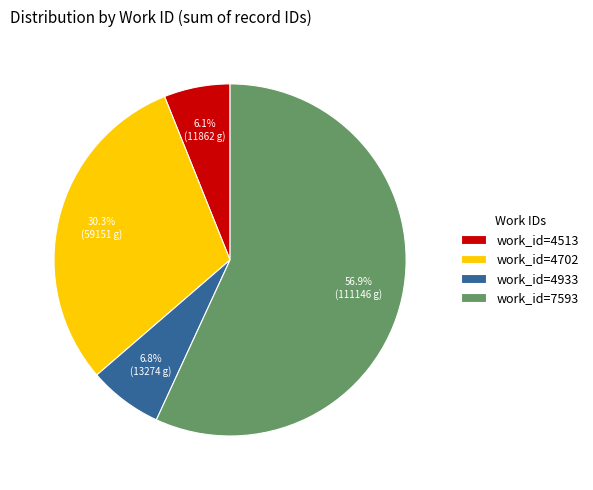

To the nearest percent, what is the average slice percentage?

25%